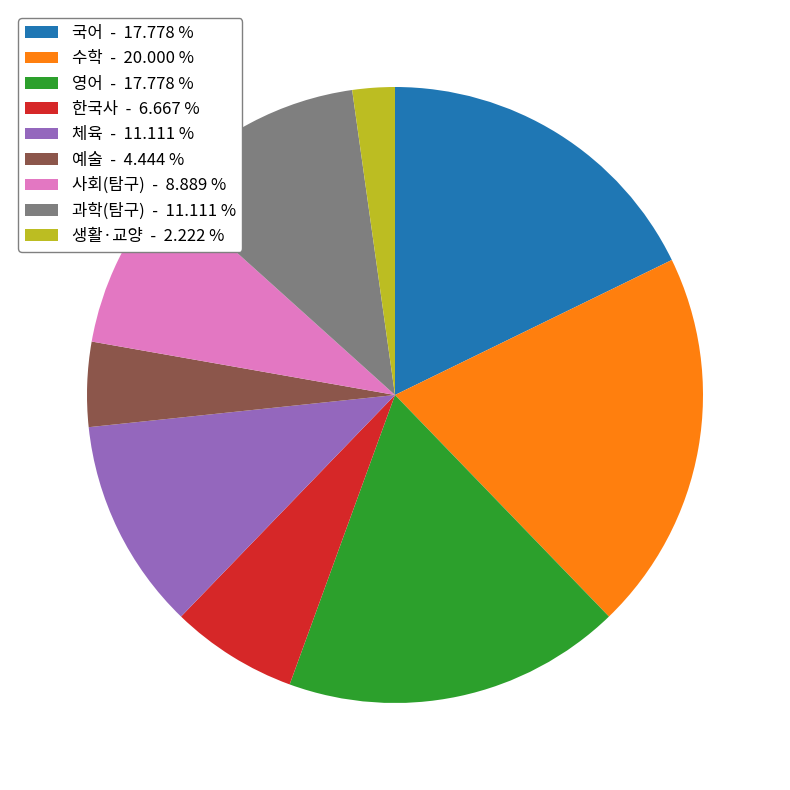

Which has a higher value, 영어 - 17.778 % or 체육 - 11.111 %?

영어 - 17.778 %